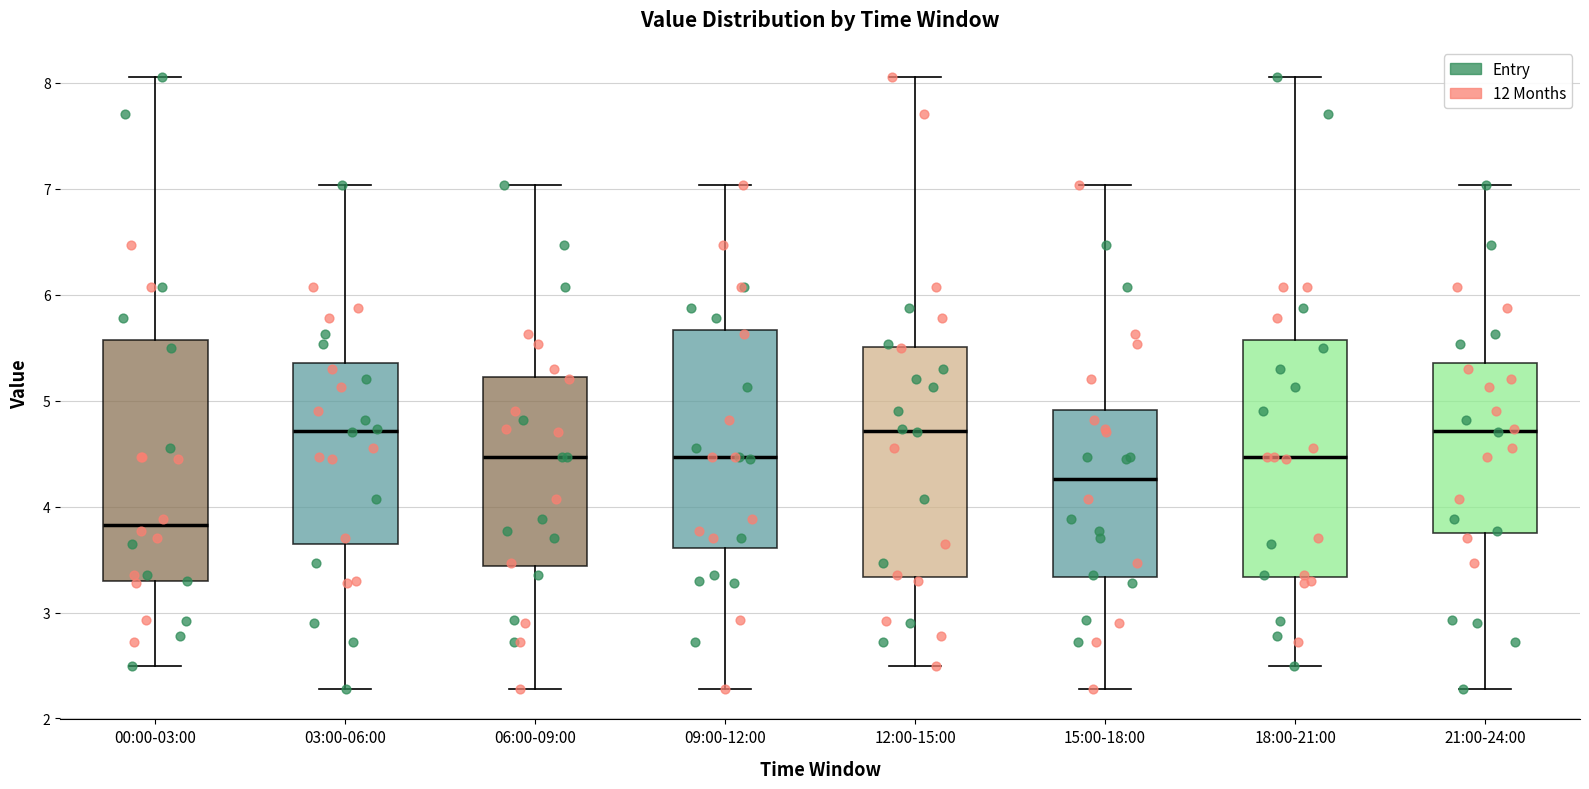

Which box's median line is the lowest?

00:00-03:00